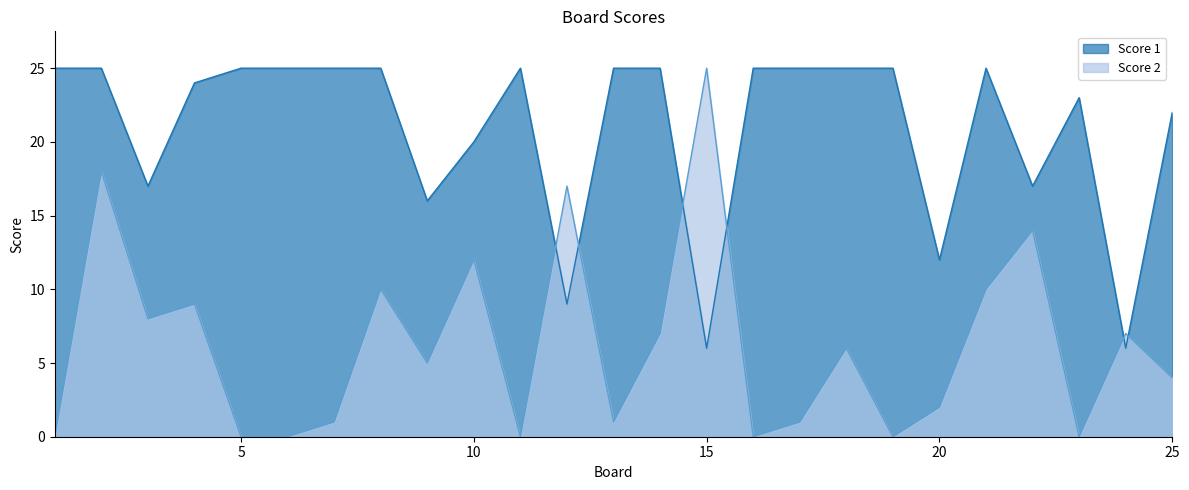

True or false: Score 1 and Score 2 intersect in this chart.

True